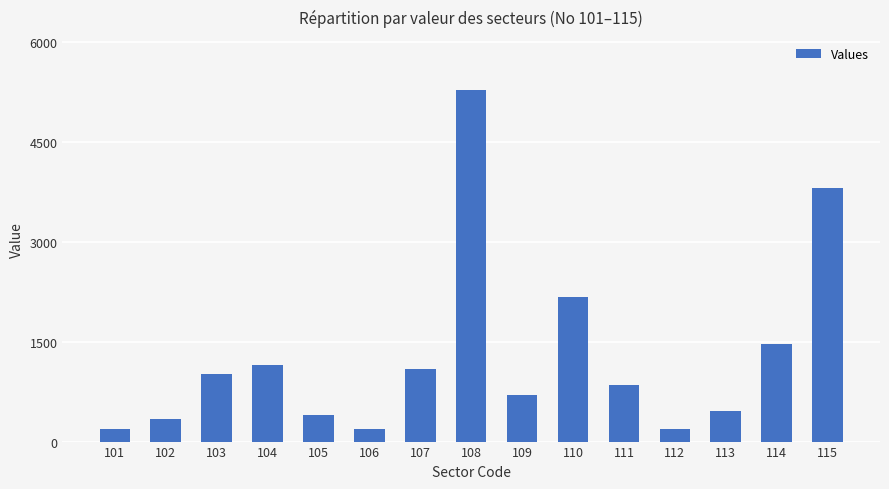

Is it true that the value at 111 is 851?

True